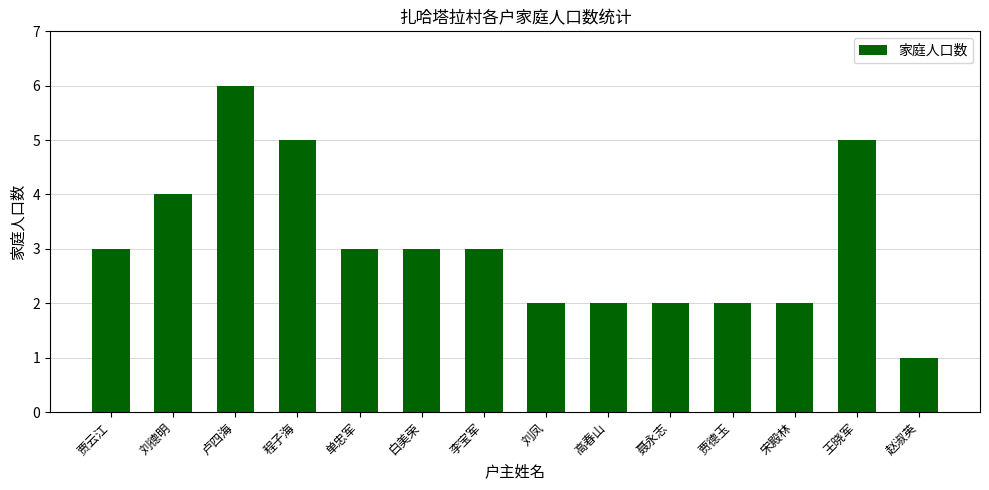

How many values are between 2 and 4?

10